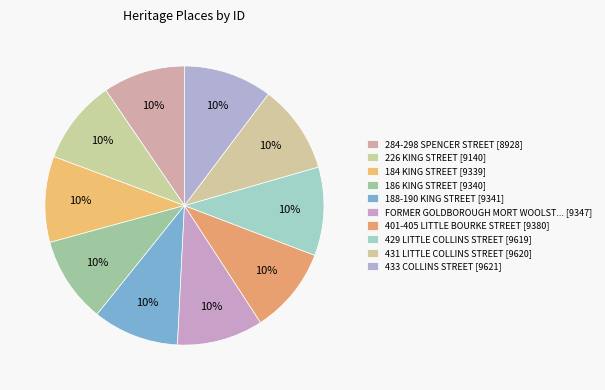

To the nearest percent, what is the average slice percentage?

10%